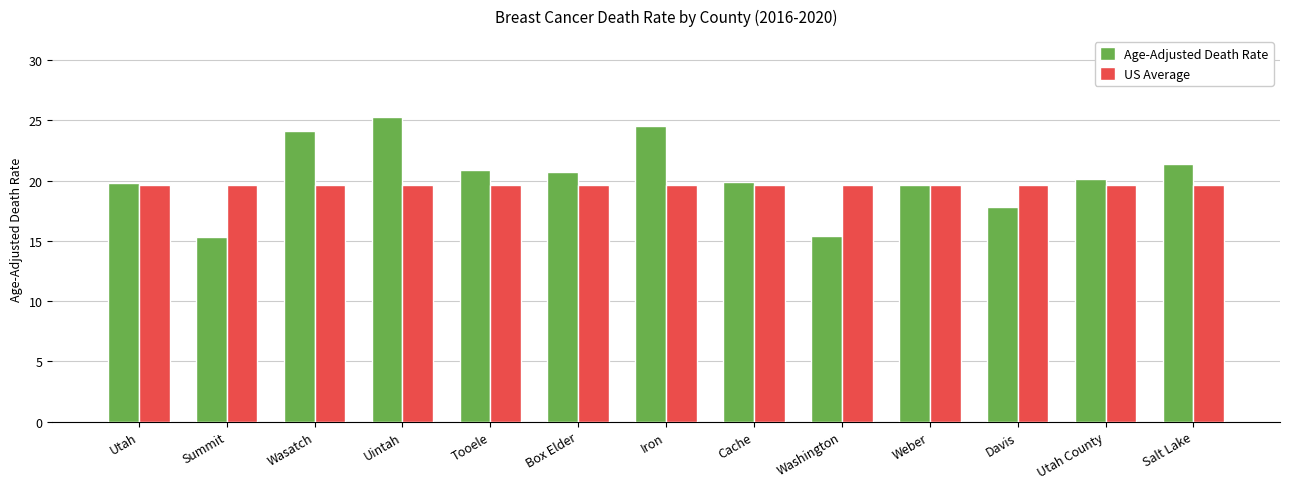

Which series has the largest total across all categories?

Age-Adjusted Death Rate